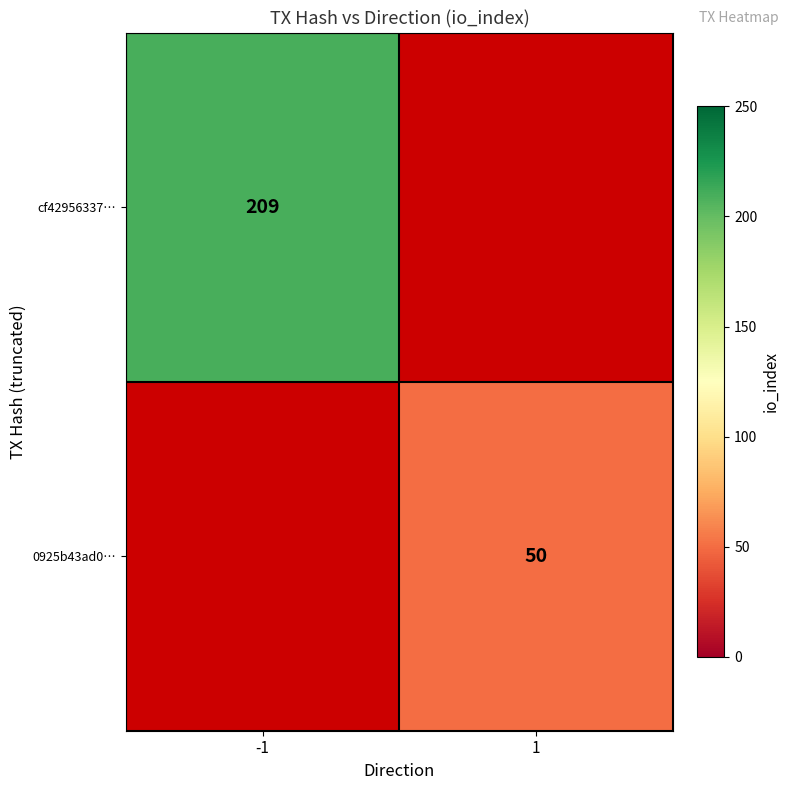

The cf42956337… series shows 209 at -1. True or false?

True